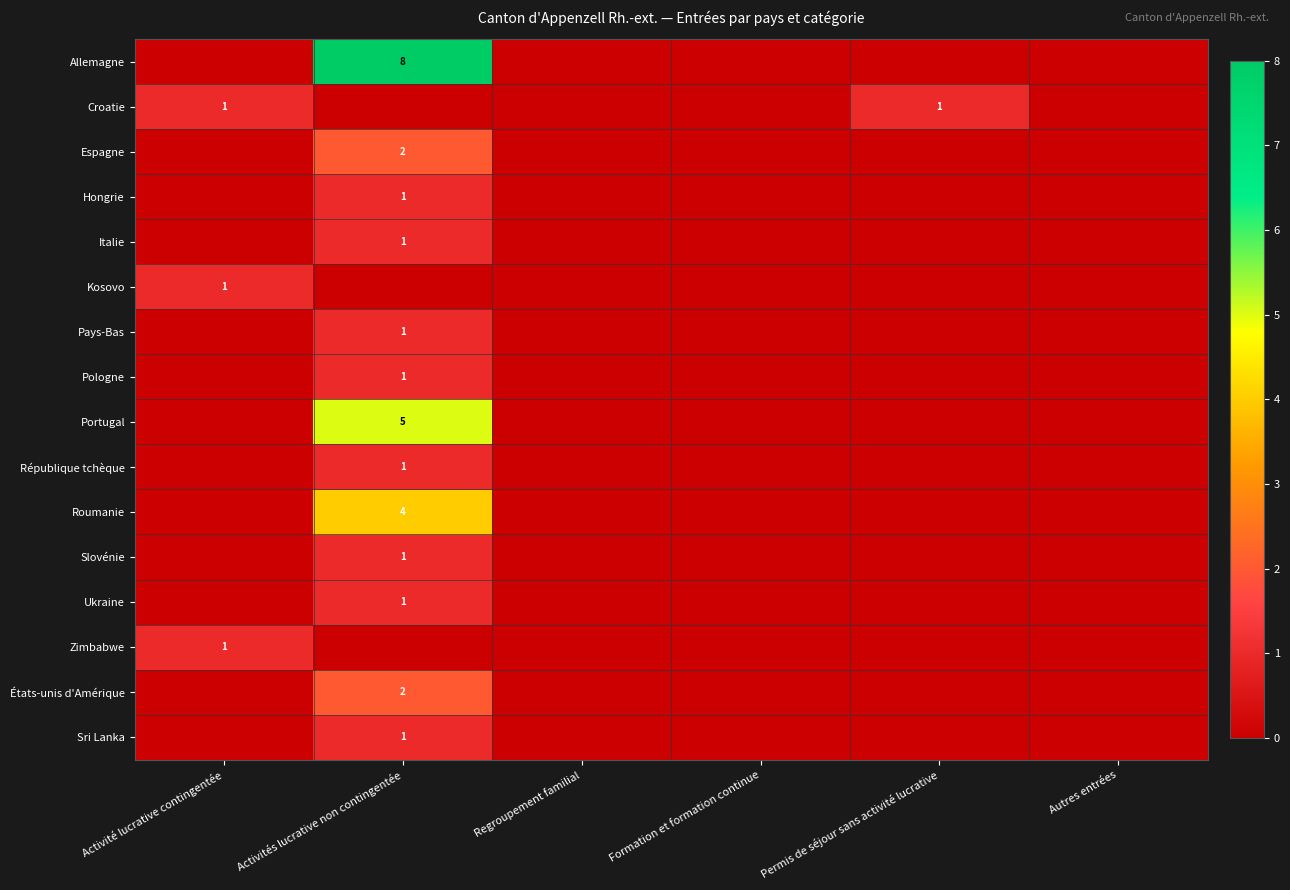

Rank the series by their maximum value, from highest to lowest.

Allemagne, Portugal, Roumanie, Espagne, États-unis d'Amérique, Croatie, Hongrie, Italie, Kosovo, Pays-Bas, Pologne, République tchèque, Slovénie, Ukraine, Zimbabwe, Sri Lanka